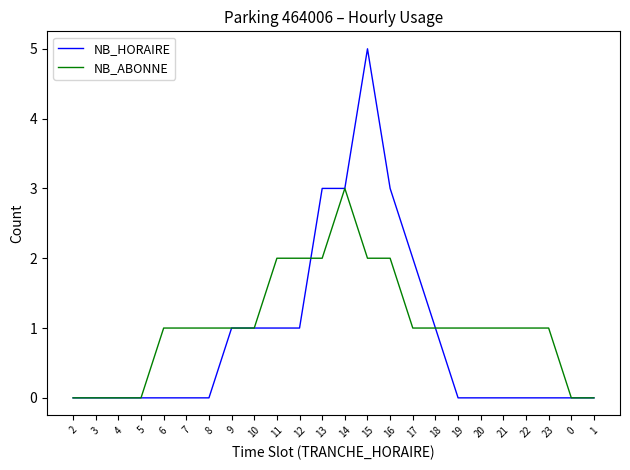

List the series in order of their peak value, highest first.

NB_HORAIRE, NB_ABONNE